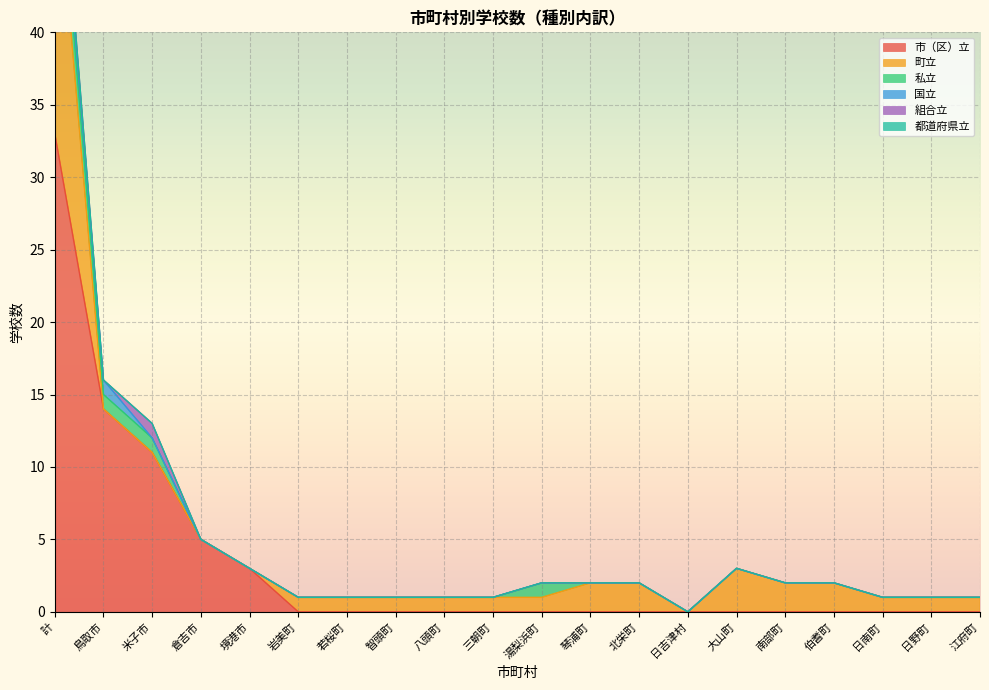

Is it true that 私立 equals 0 at 伯耆町?

True